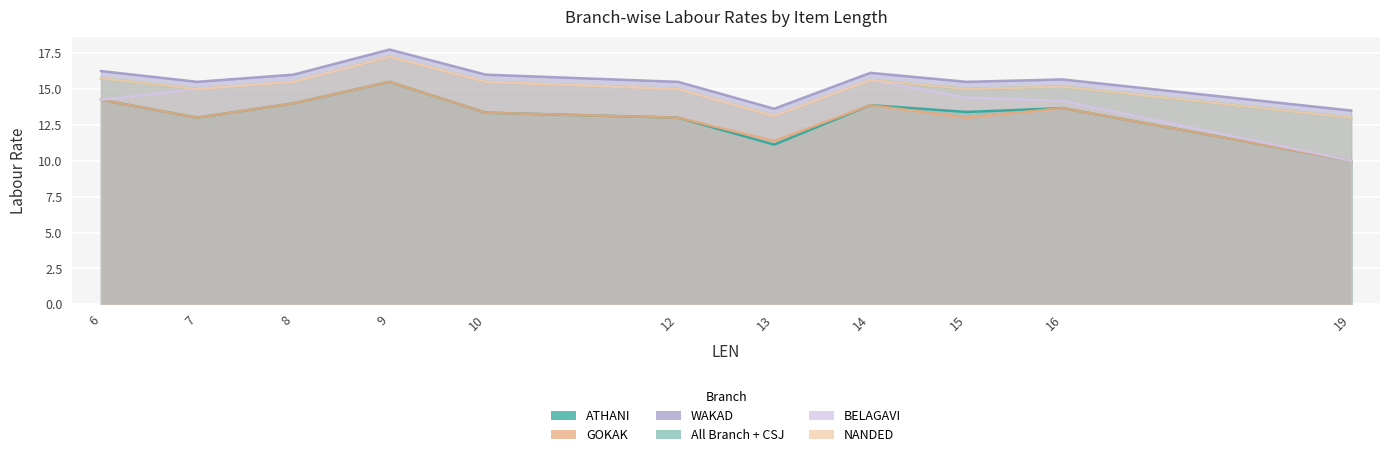

What is the difference between the second highest and second lowest values in the WAKAD series?

5.5